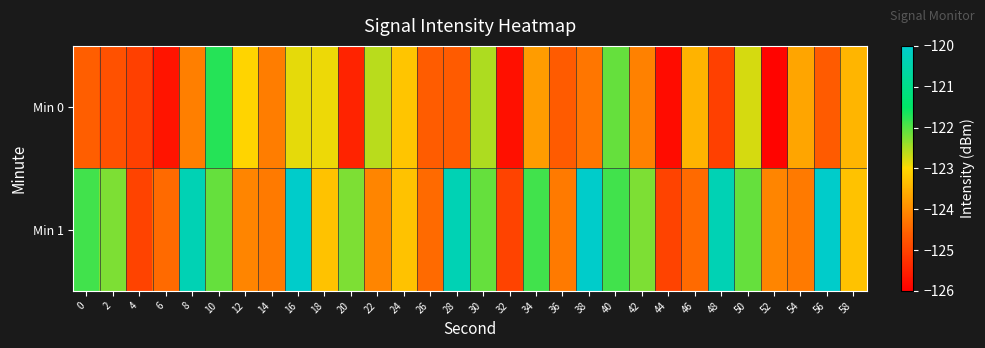

Which category has the highest value across all series?

16